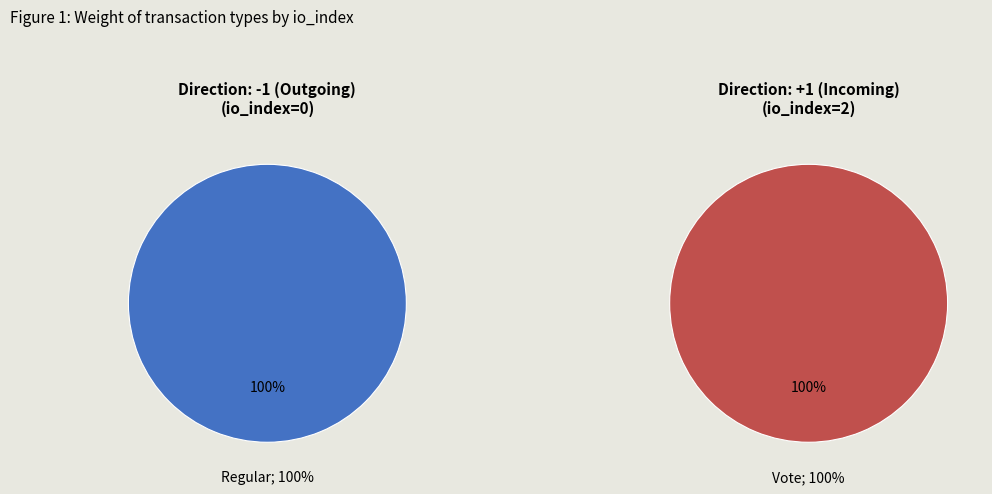

Which series changed the most between Regular (io_index=0) and Vote (io_index=2)?

tx_type